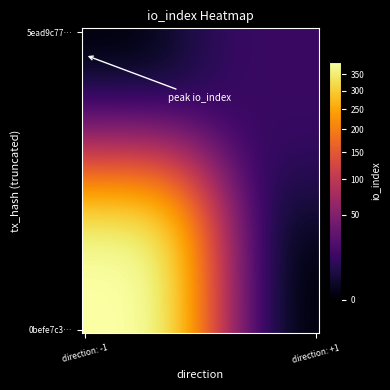

Which series has the largest range (max minus min)?

0befe7c3…